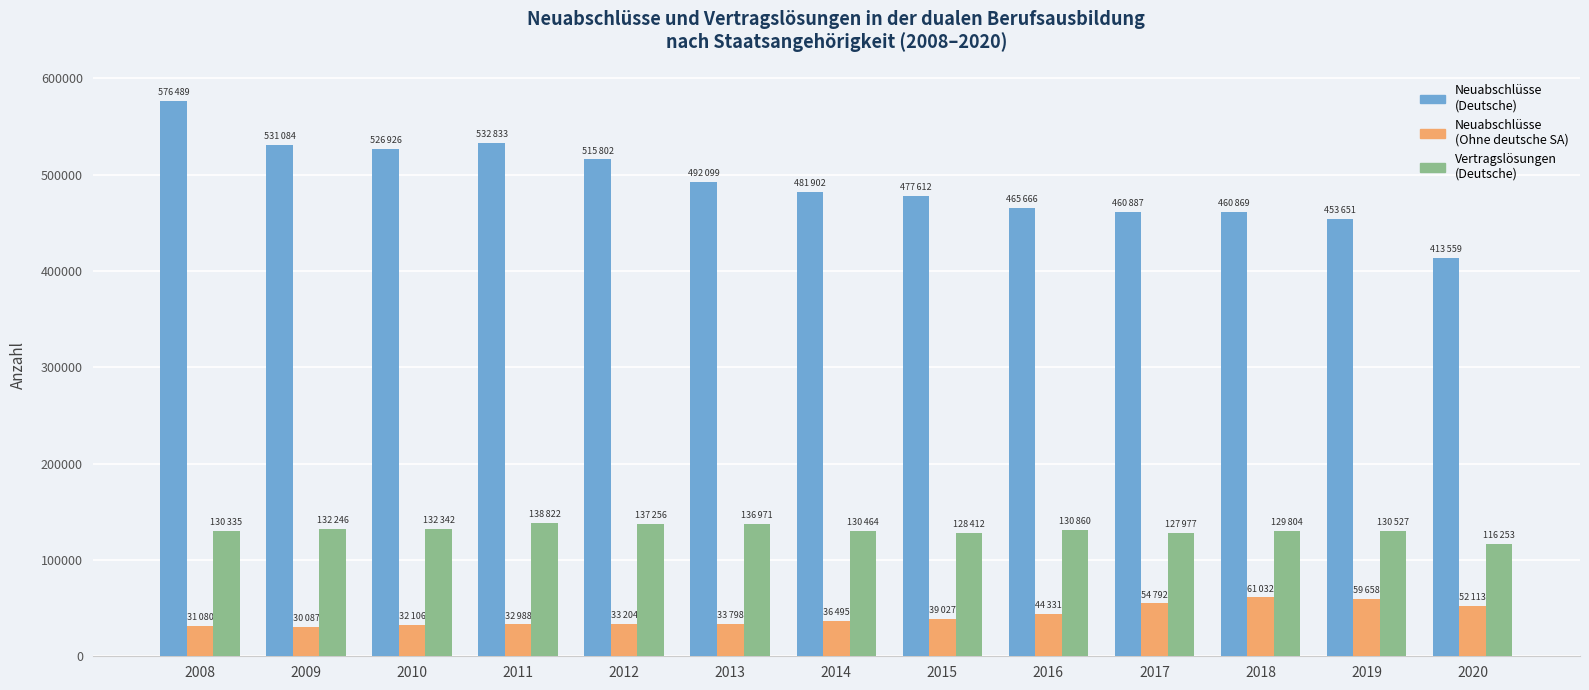

What is the total value across all series at 2020?

581925